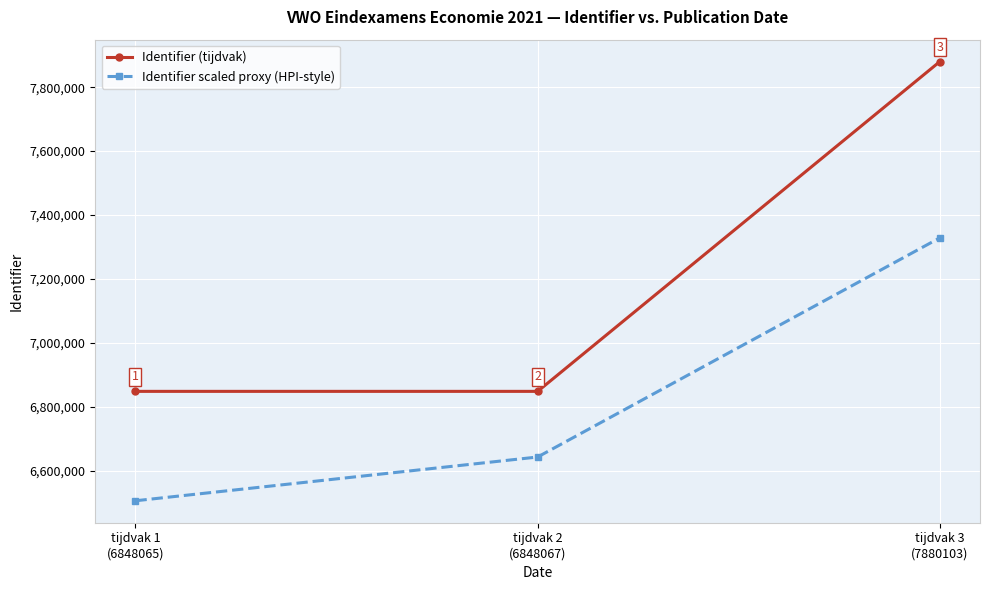

What is the greatest value displayed?

7880103.0